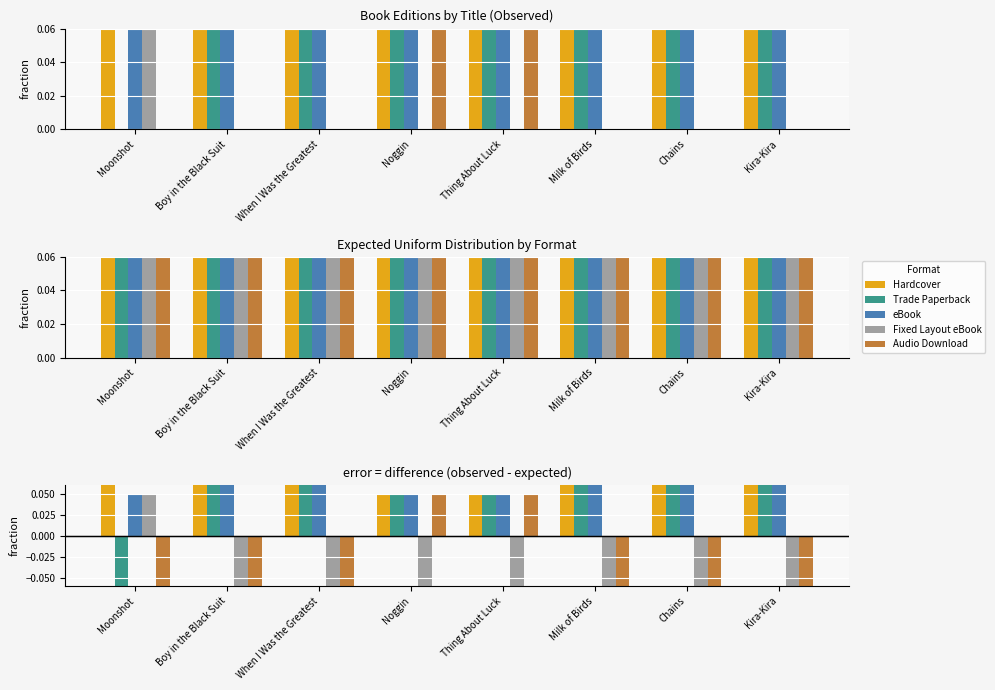

The Audio Download series shows -0.3 at When I Was the Greatest. True or false?

False